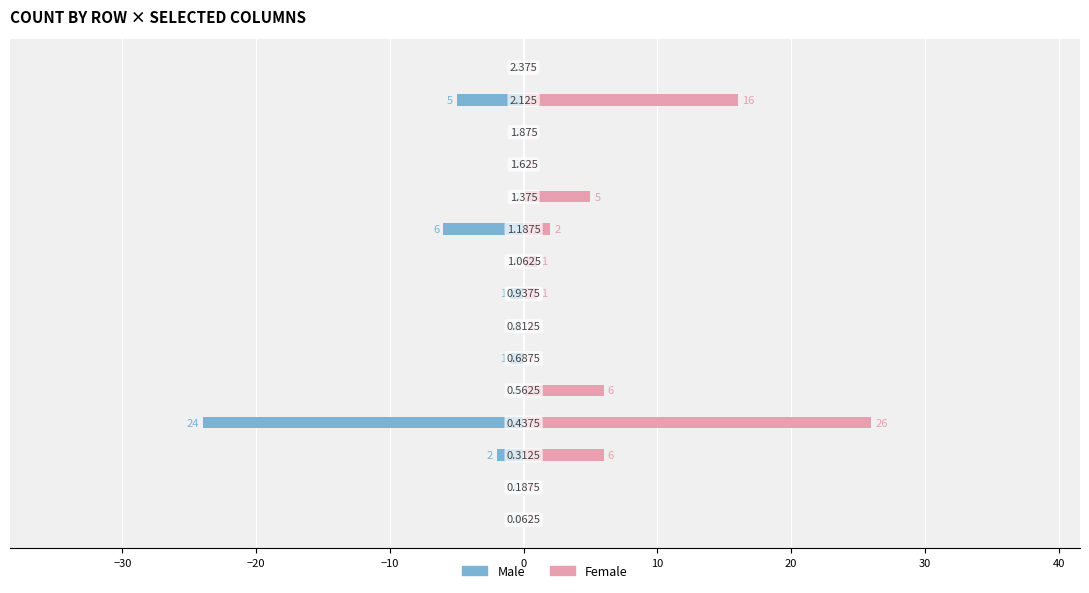

Reading left to right, list all the values displayed in this chart.

Male: 0	0	-2	-24	0	-1	0	-1	0	-6	0	0	0	-5	0
Female: 0	0	6	26	6	0	0	1	1	2	5	0	0	16	0